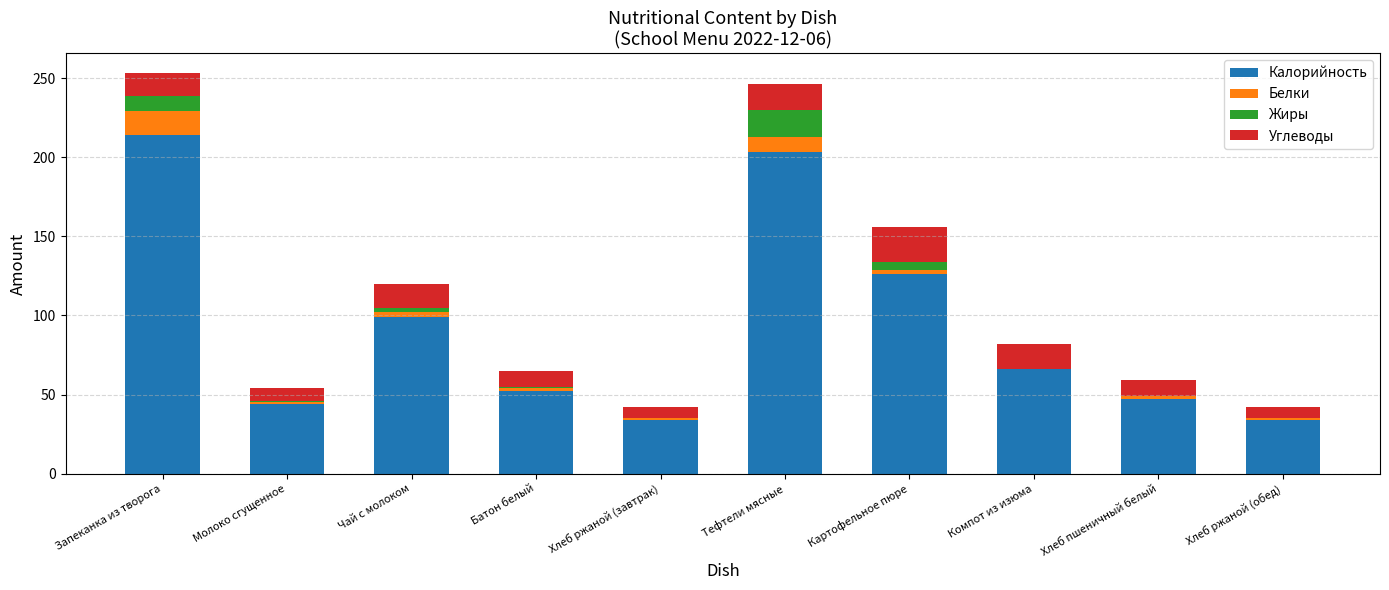

The Калорийность series shows 34 at Хлеб ржаной (обед). True or false?

True